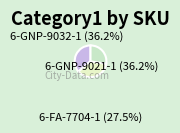

True or false: 6-GNP-9032-1 accounts for 36% of the total.

True